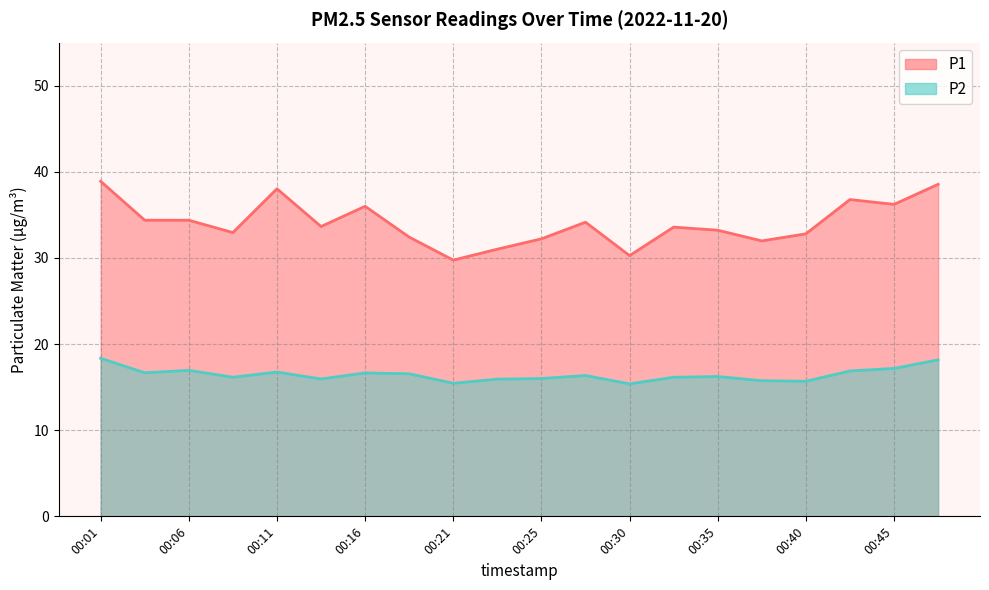

How many lines are shown in the chart?

2